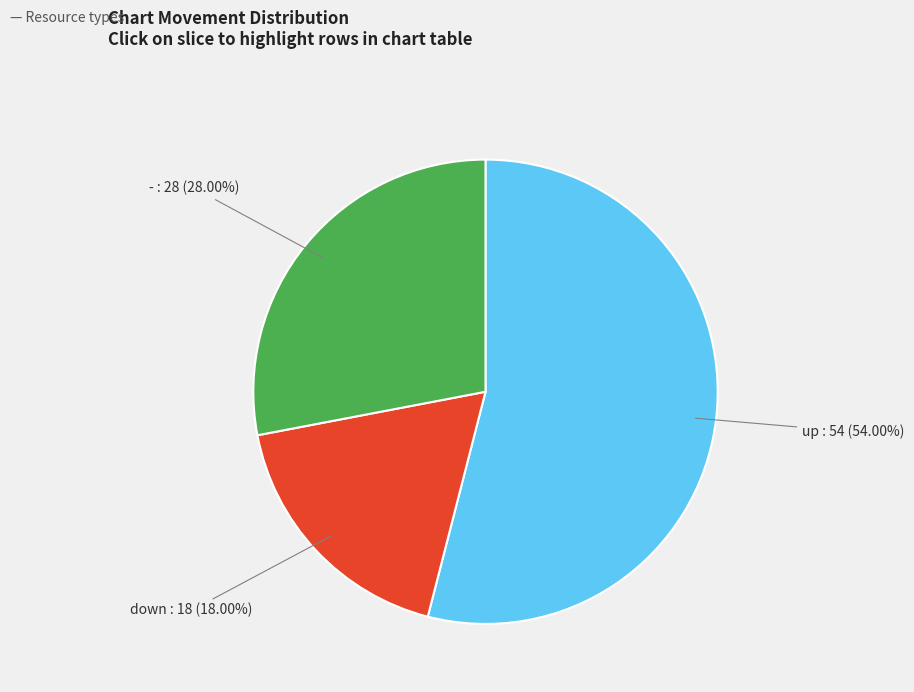

What percentage is the - slice, to the nearest percent?

28%